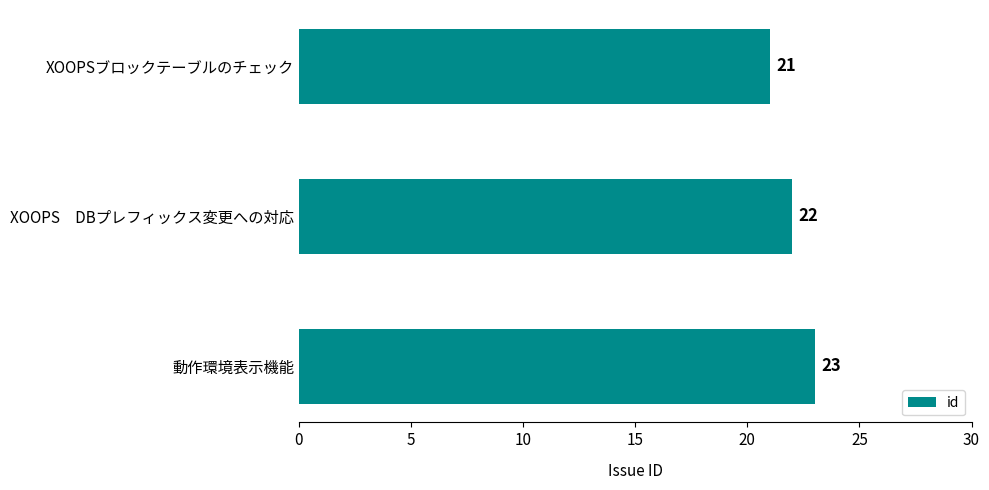

What is the greatest value displayed?

23